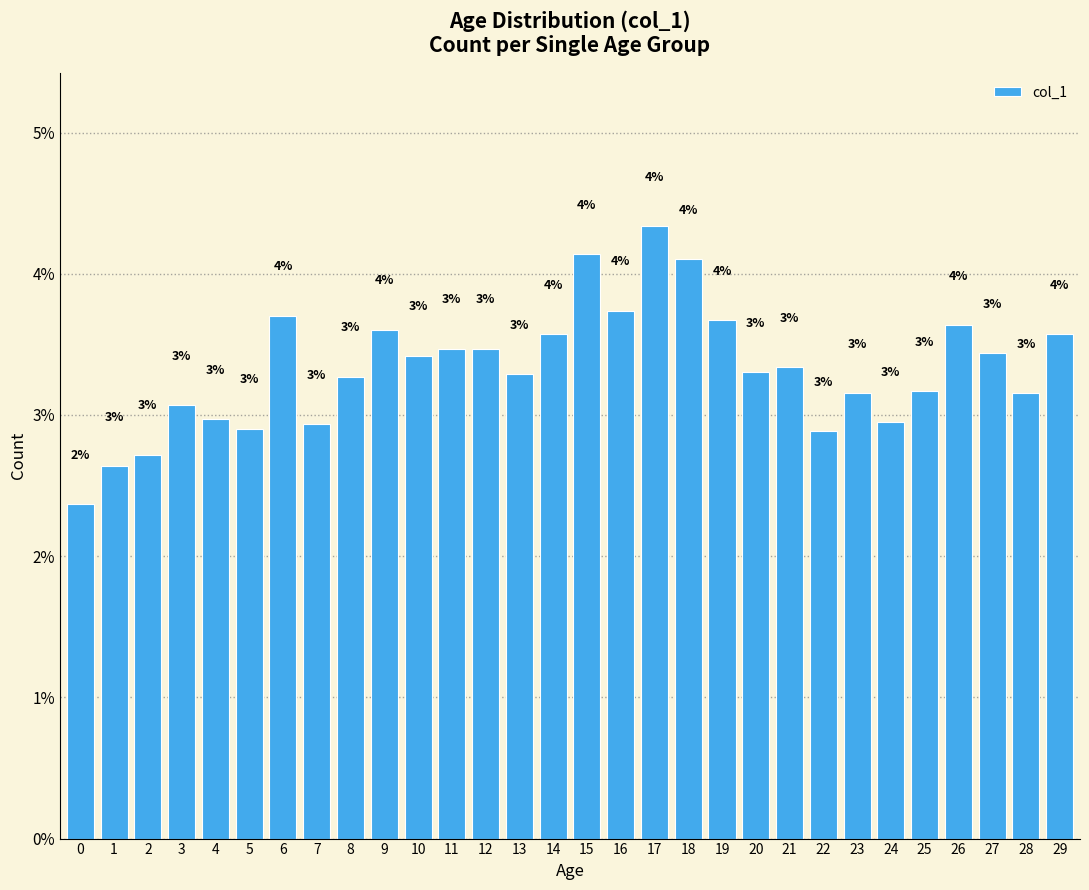

Which label corresponds to the largest value in the chart?

17